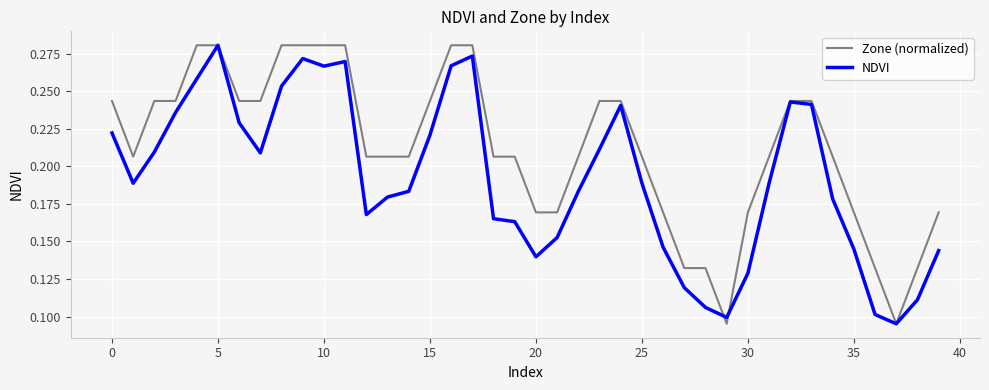

Which series has the largest total across all categories?

Zone (normalized)